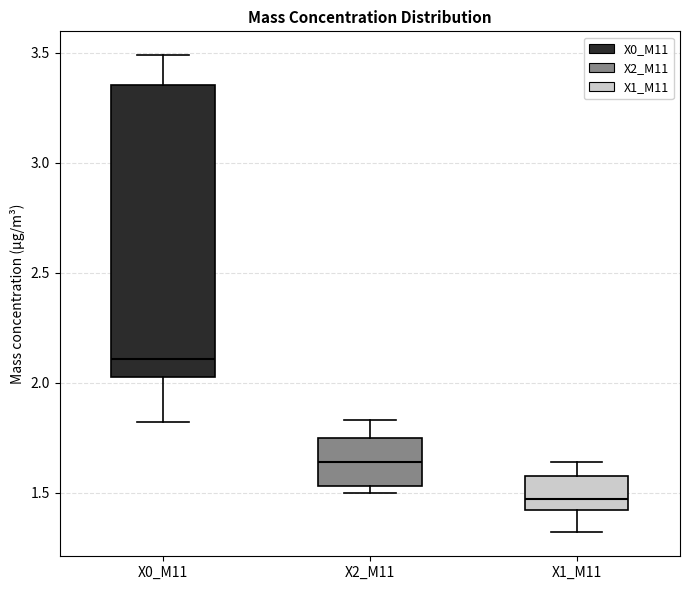

Where does the median line of the box for X2_M11 sit on the y-axis? The values are not printed on the chart, so give them approximately, as read against the axis.

1.65